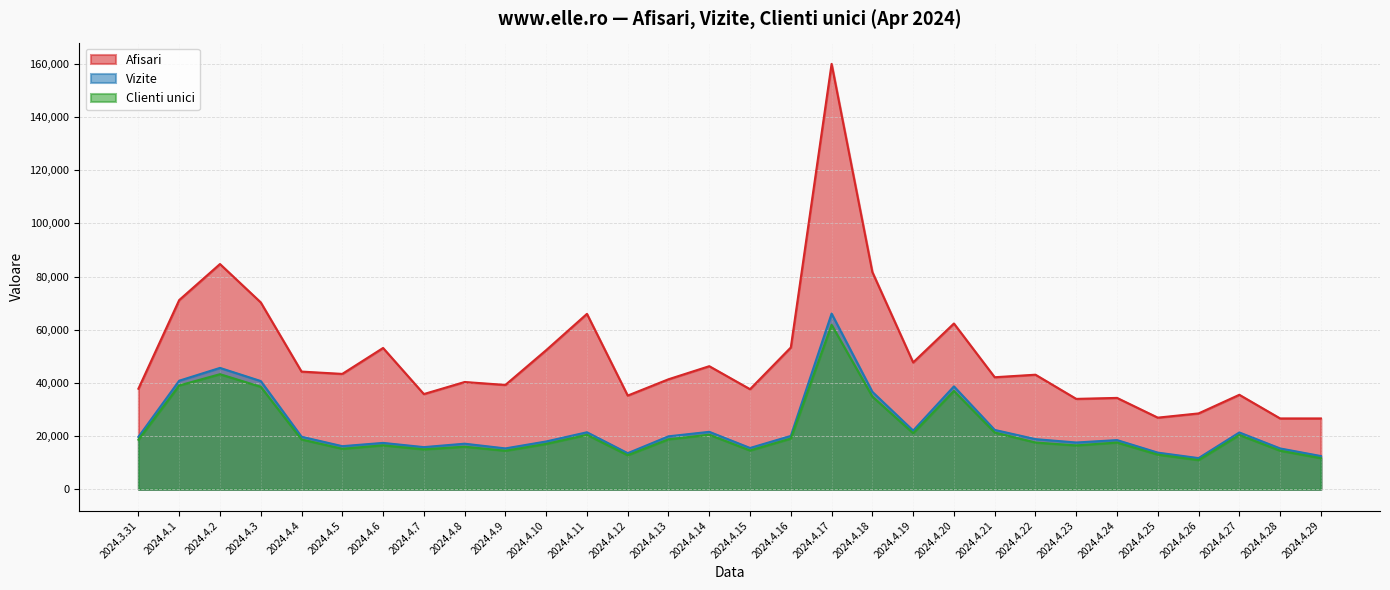

What is the minimum value shown in the chart?

11002